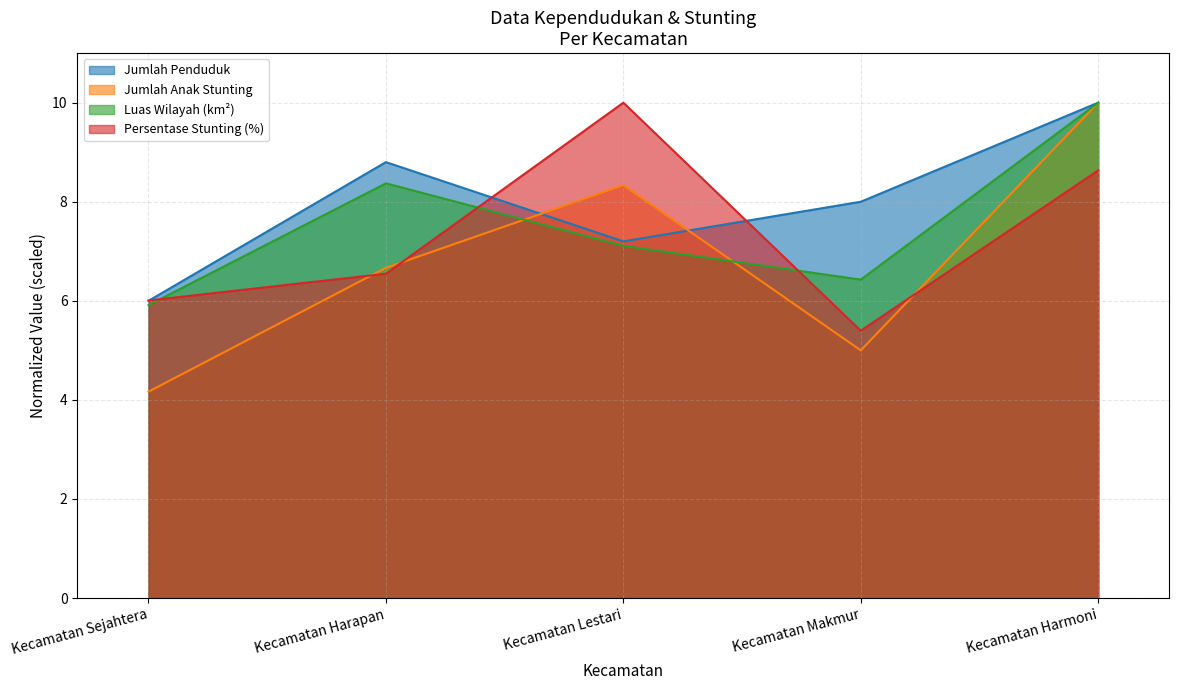

The value of Luas Wilayah (km²) at Kecamatan Harmoni is 10.0. True or false?

True